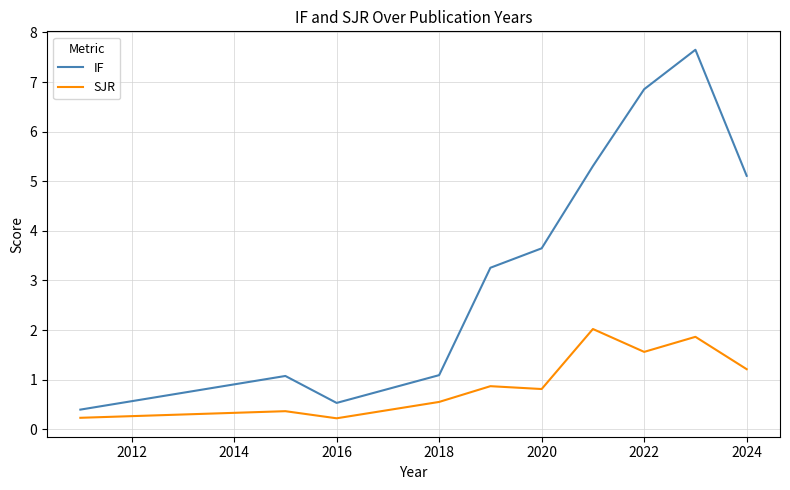

In SJR, how many points are lower than both neighbors (excluding endpoints)?

3